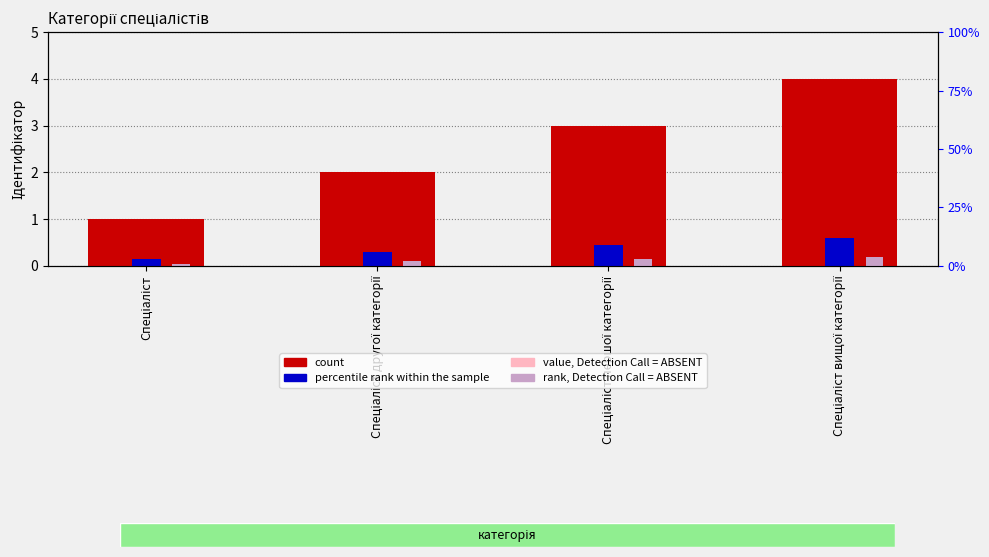

What is the spread (max minus min) of values at Спеціаліст першої категорії?

2.9